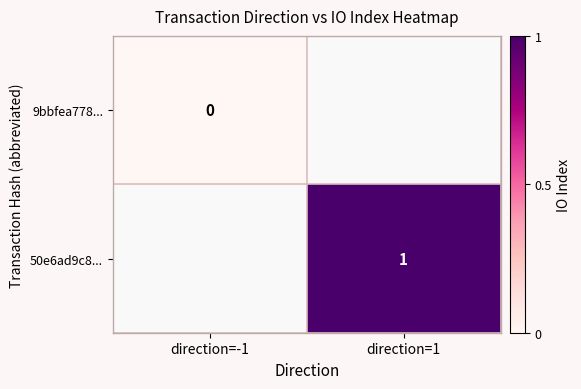

Is it true that 50e6ad9c8... equals 2 at direction=1?

False